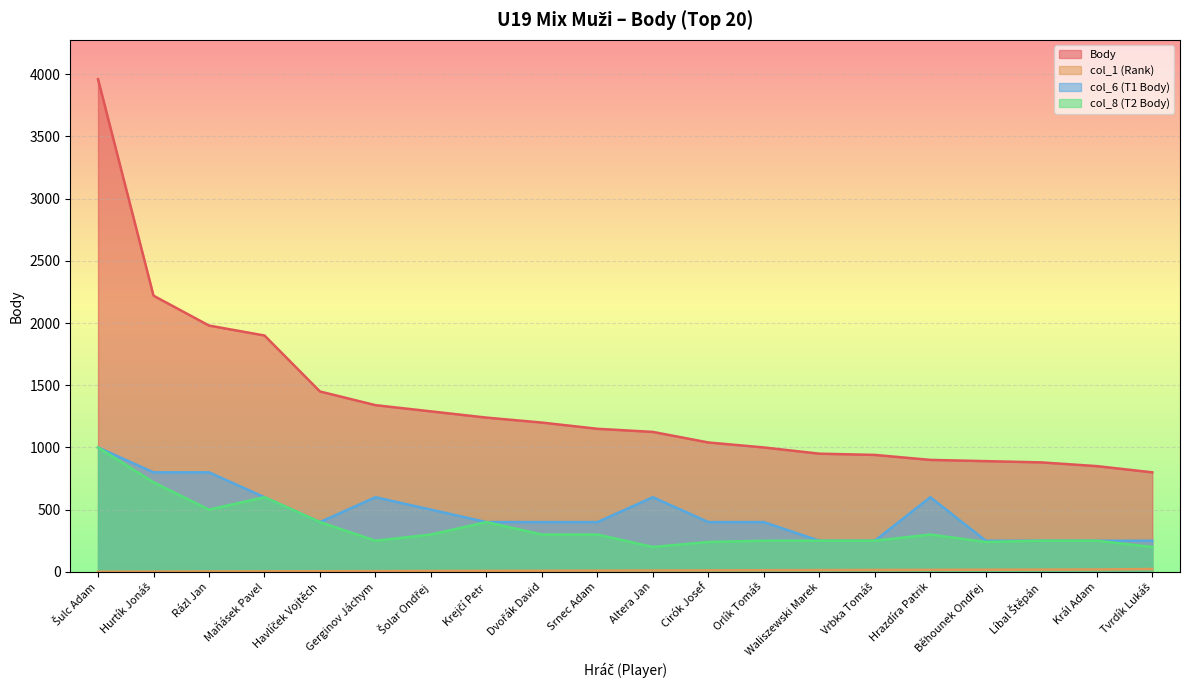

At which category does the chart reach its minimum across all series?

Šulc Adam